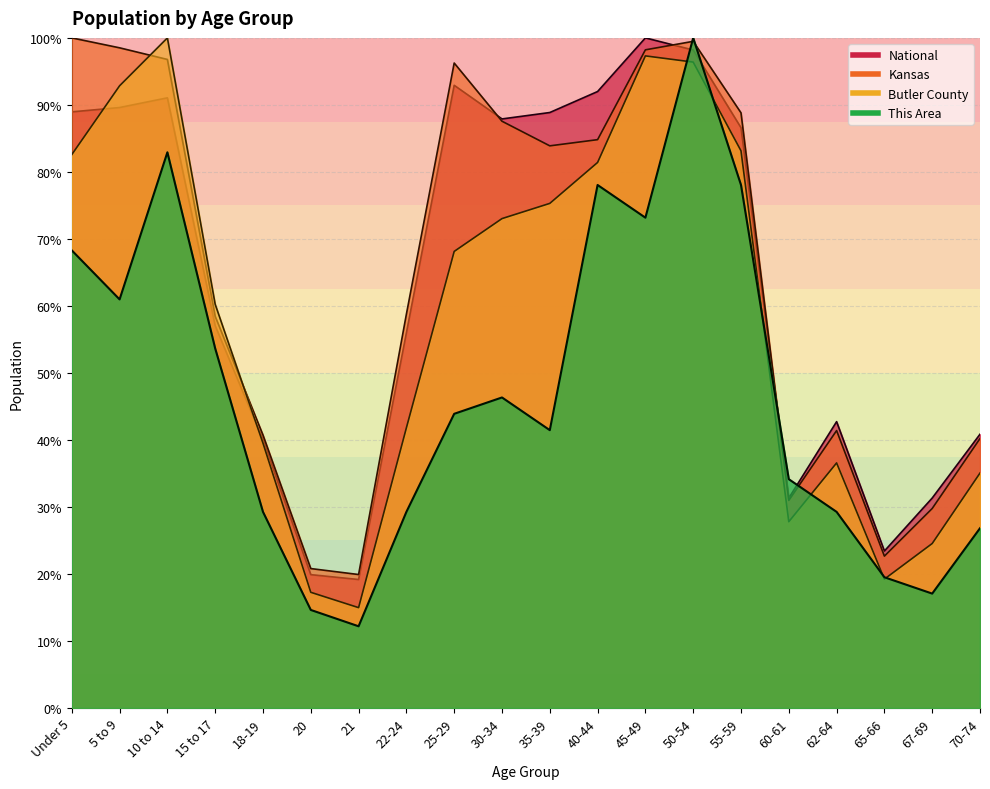

How many interior local valleys does the National series have?

4